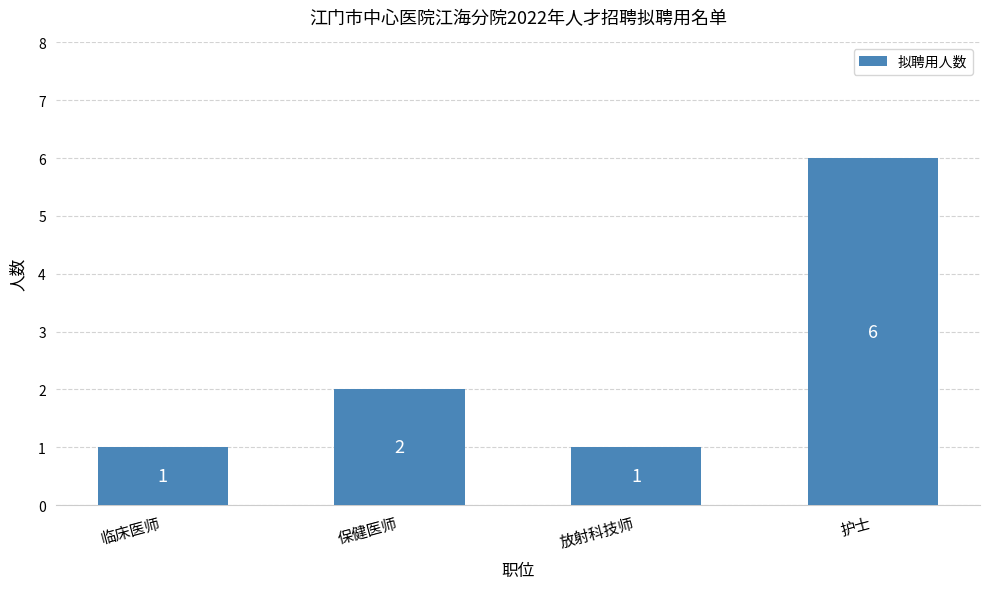

What is the label of the 4th bar from the left?

护士